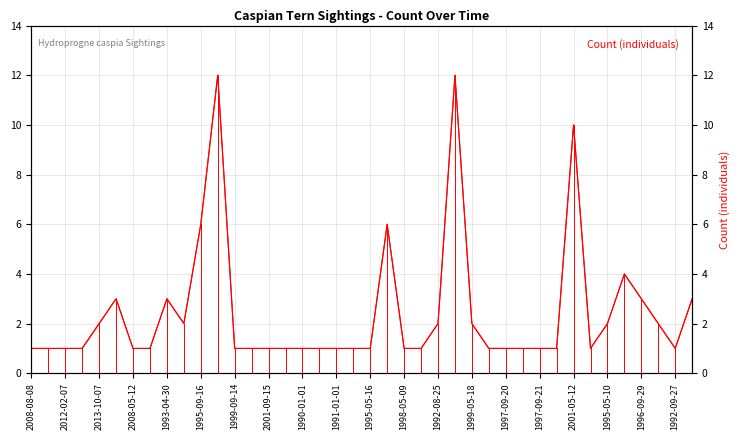

Reading right to left, what are all the values shown in this chart?

3	1	2	3	4	2	1	10	1	1	1	1	1	2	12	2	1	1	6	1	1	1	1	1	1	1	1	1	12	6	2	3	1	1	3	2	1	1	1	1